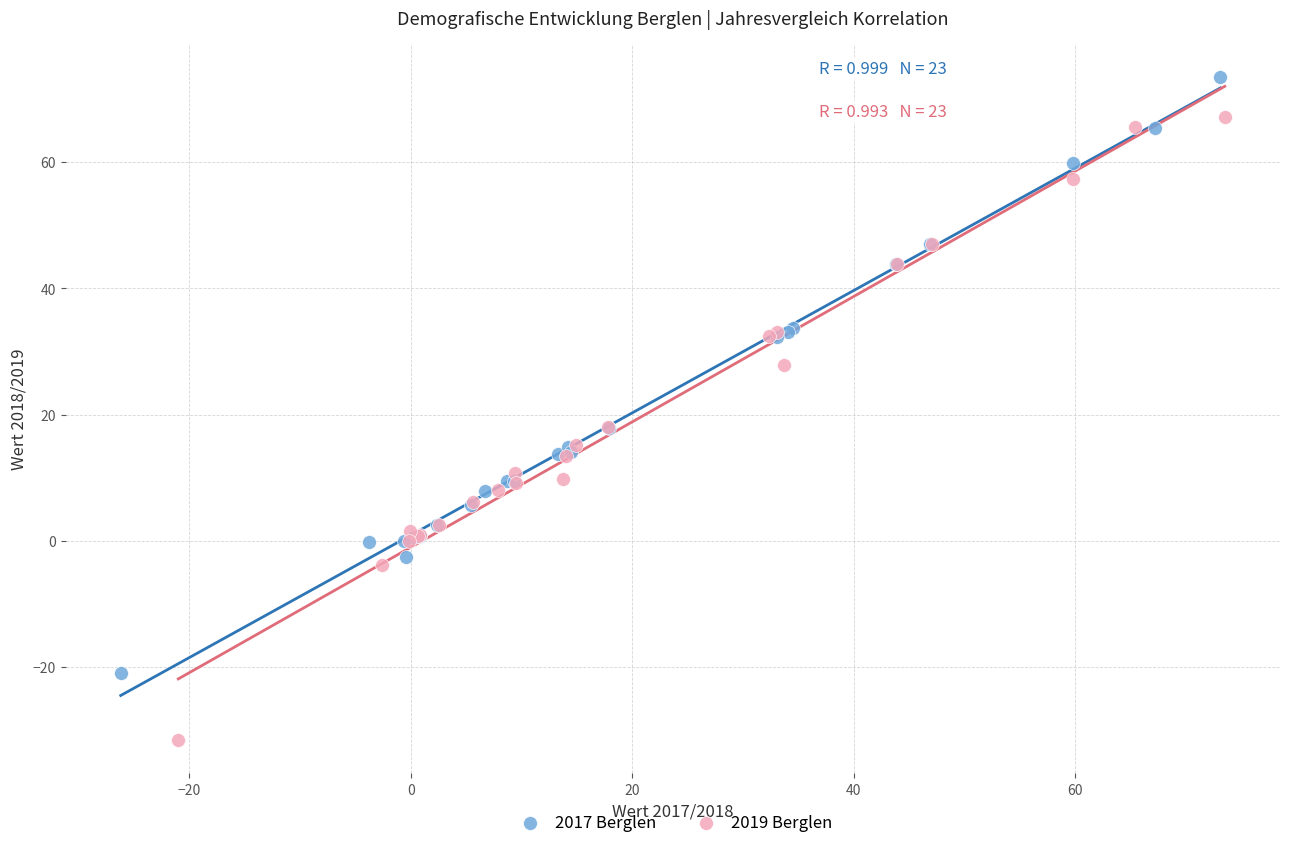

Which series contains the highest Y value?

2017 Berglen